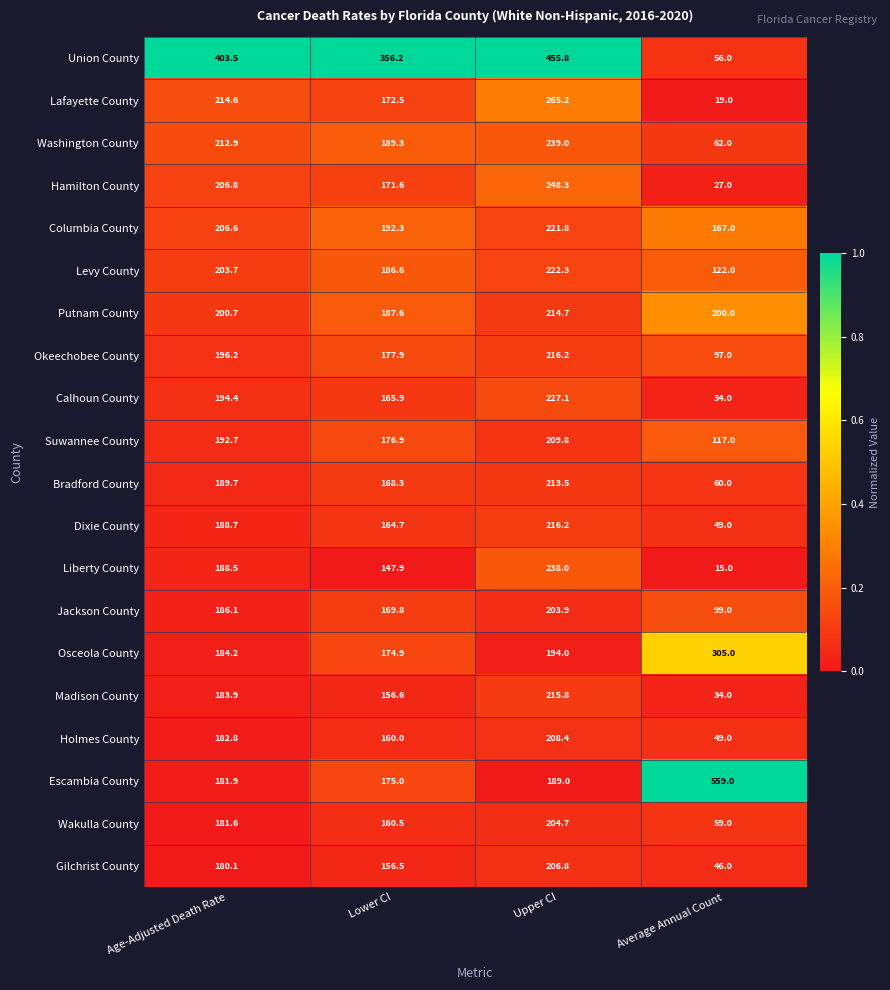

Which series changed the most between Lower CI and Upper CI?

Union County